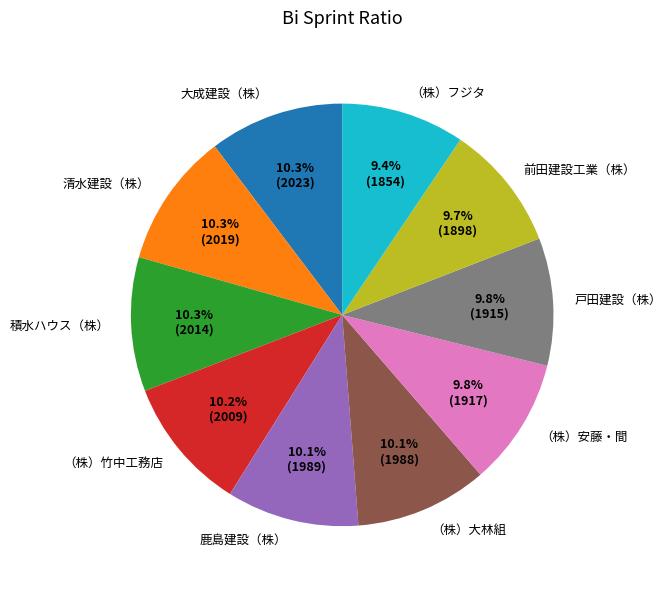

Is there any slice that represents more than half of the pie?

No